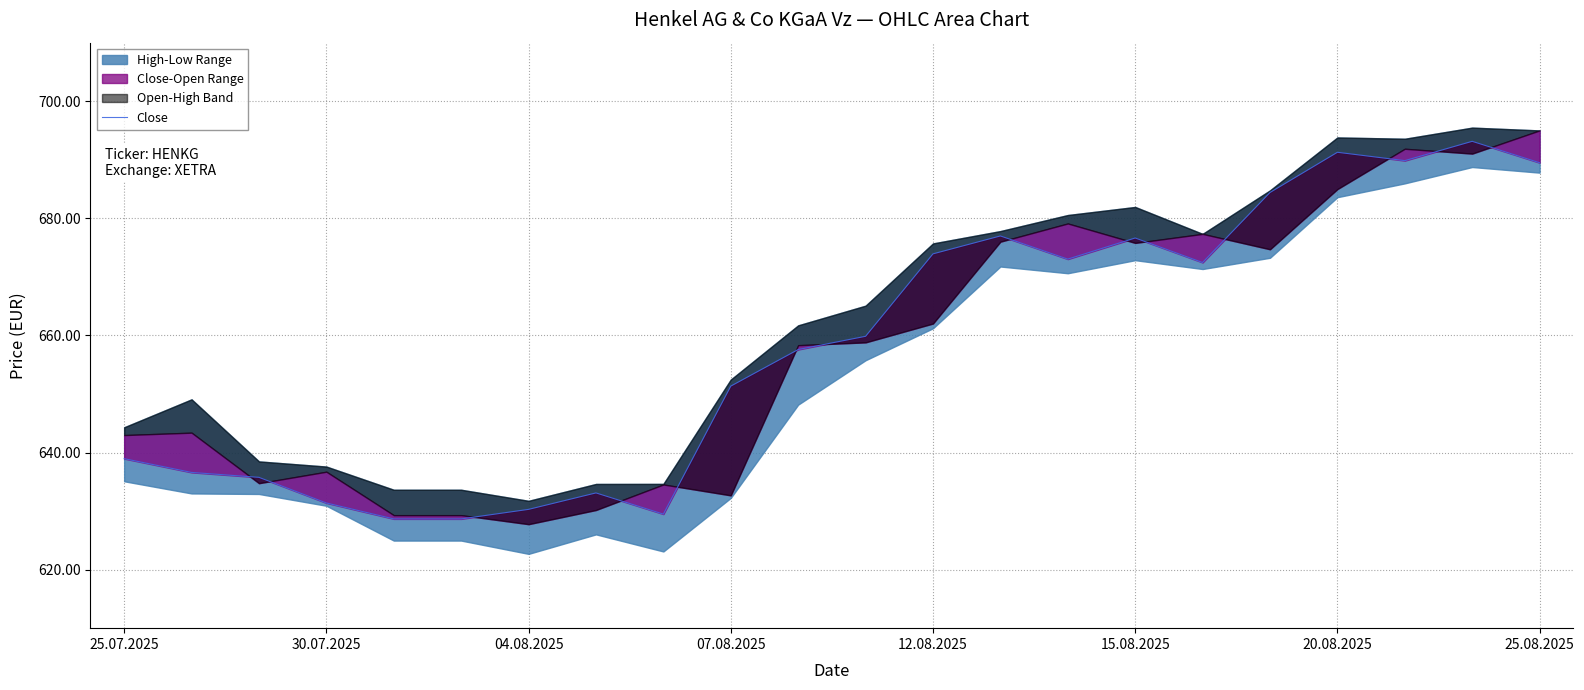

How many lines are shown in the chart?

1